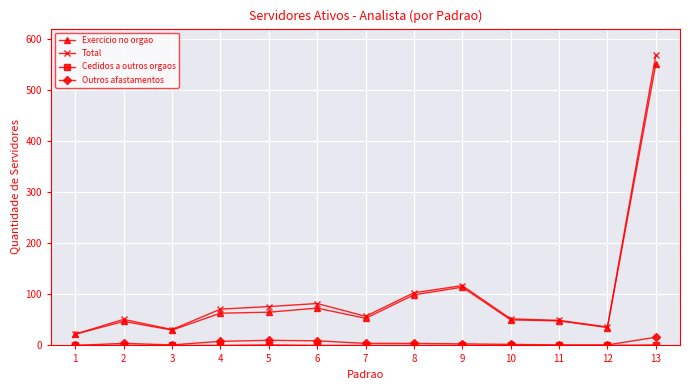

What are all the series names shown in the legend?

Exercicio no orgao, Total, Cedidos a outros orgaos, Outros afastamentos